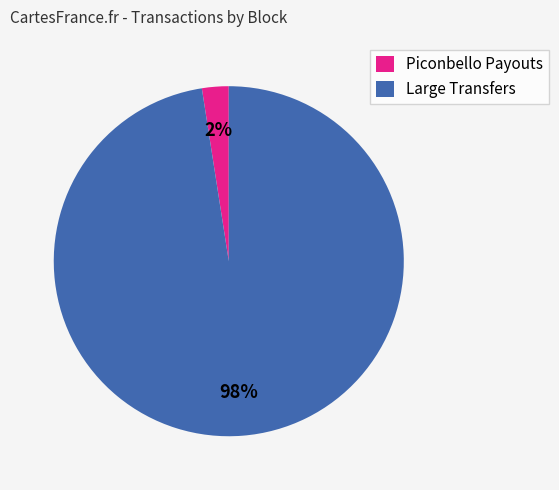

Is there a majority slice in this chart?

Yes